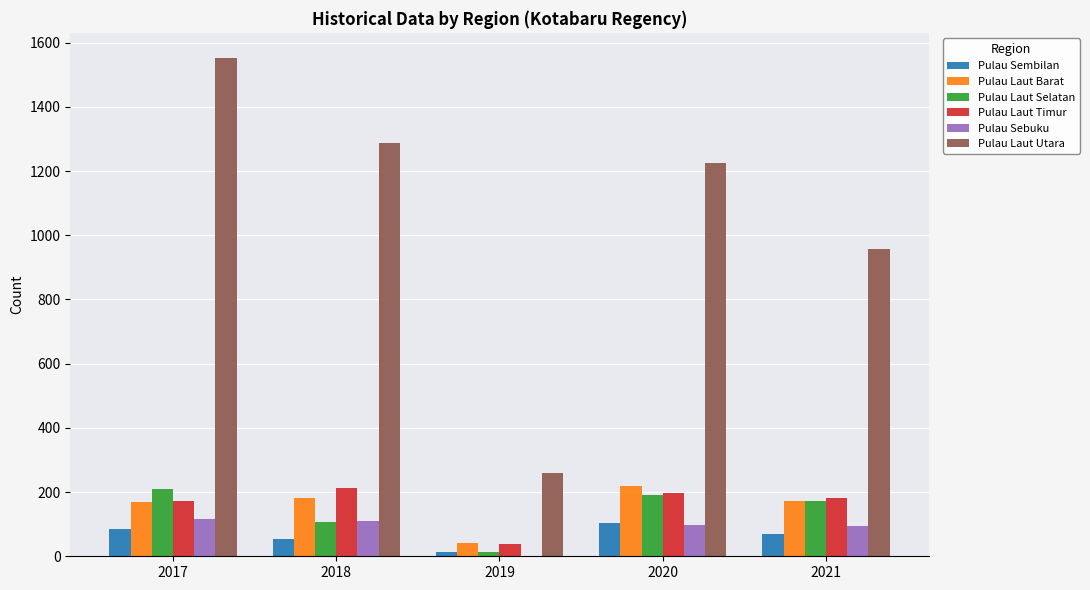

How many categories are shown in the chart?

5